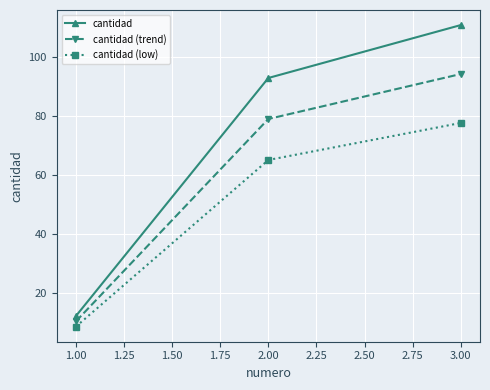

What is the sum of all cantidad (trend) values?

183.6